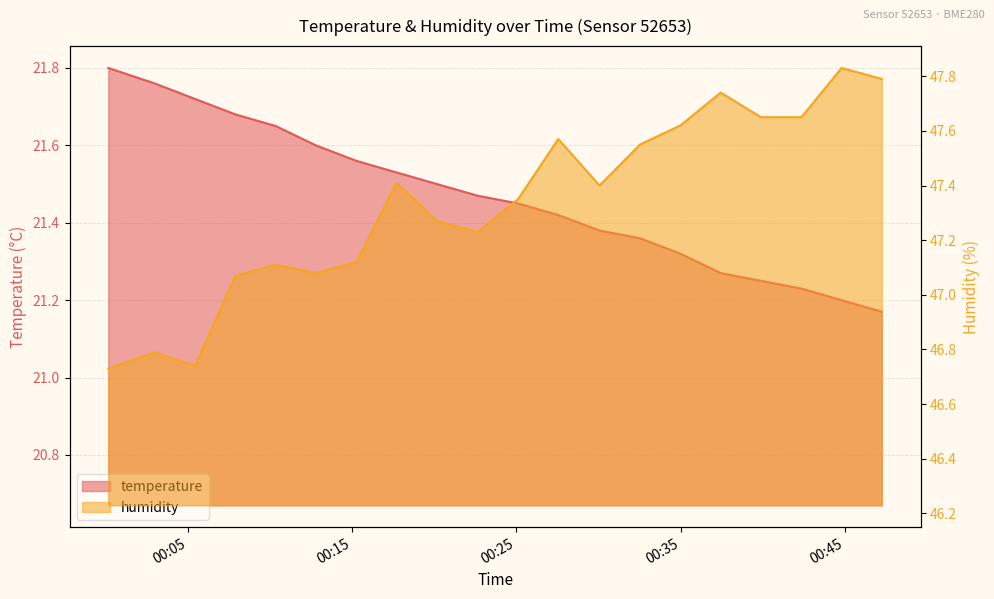

List the series in order of their peak value, highest first.

humidity, temperature